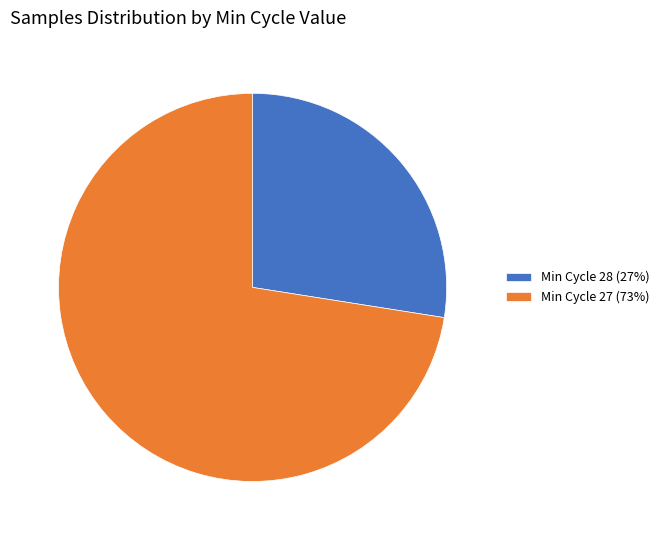

Rank the categories by value from highest to lowest.

Min Cycle 27 (73%), Min Cycle 28 (27%)